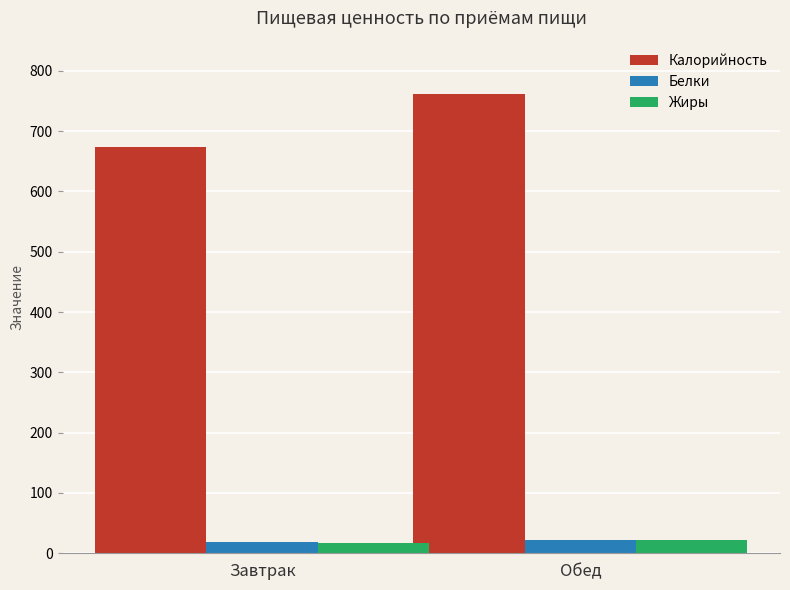

At which label does Жиры first exceed 21?

Обед